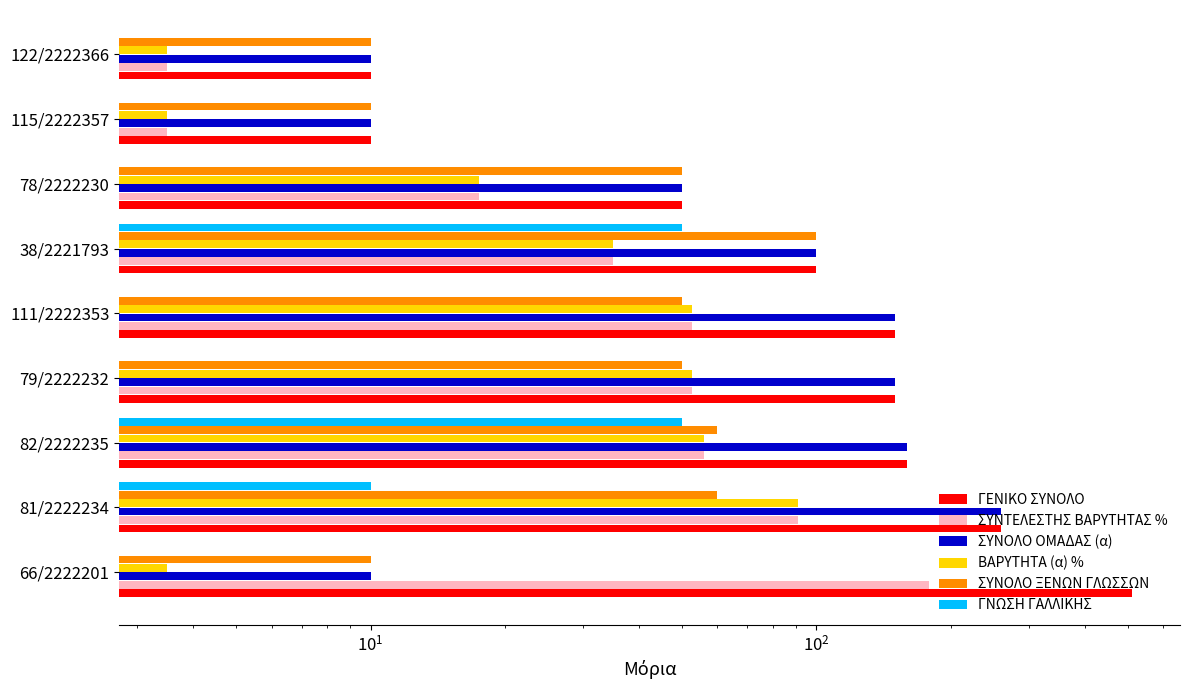

Which has a higher value, 115/2222357 or 38/2221793?

38/2221793